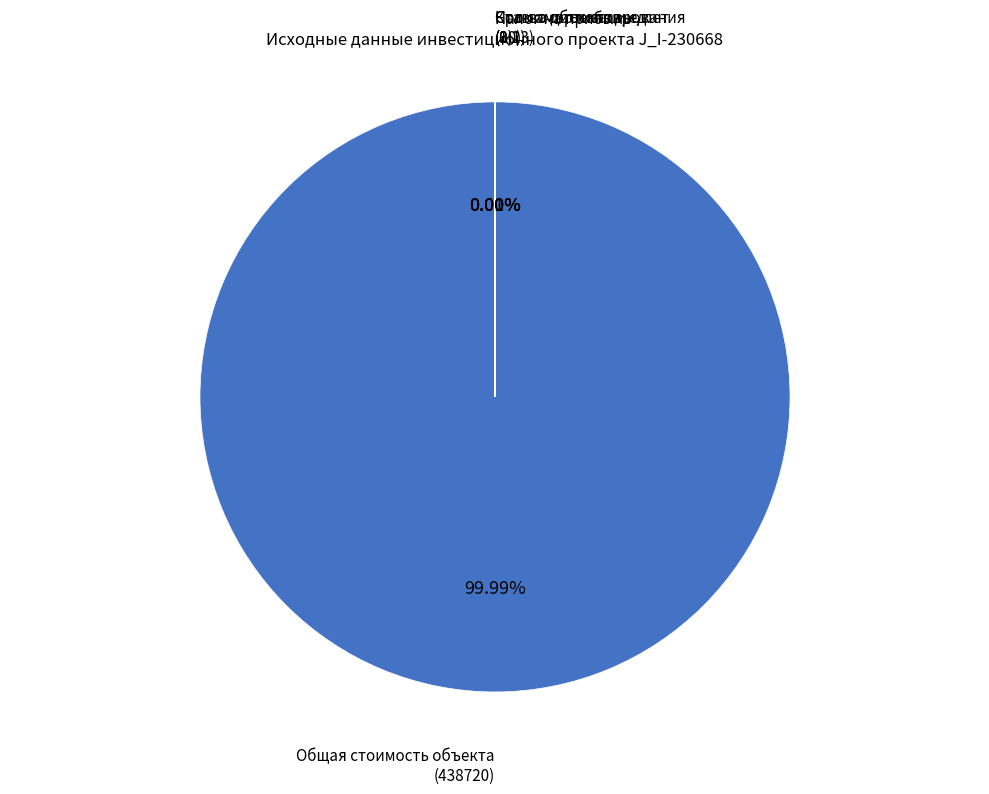

How many slices are in this pie chart?

5